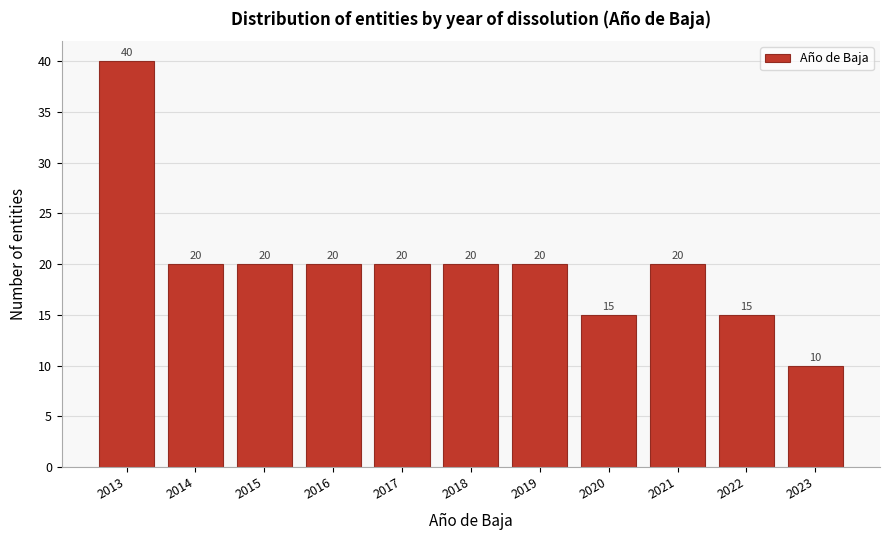

Reading left to right, what are all the values shown in this chart?

40	20	20	20	20	20	20	15	20	15	10